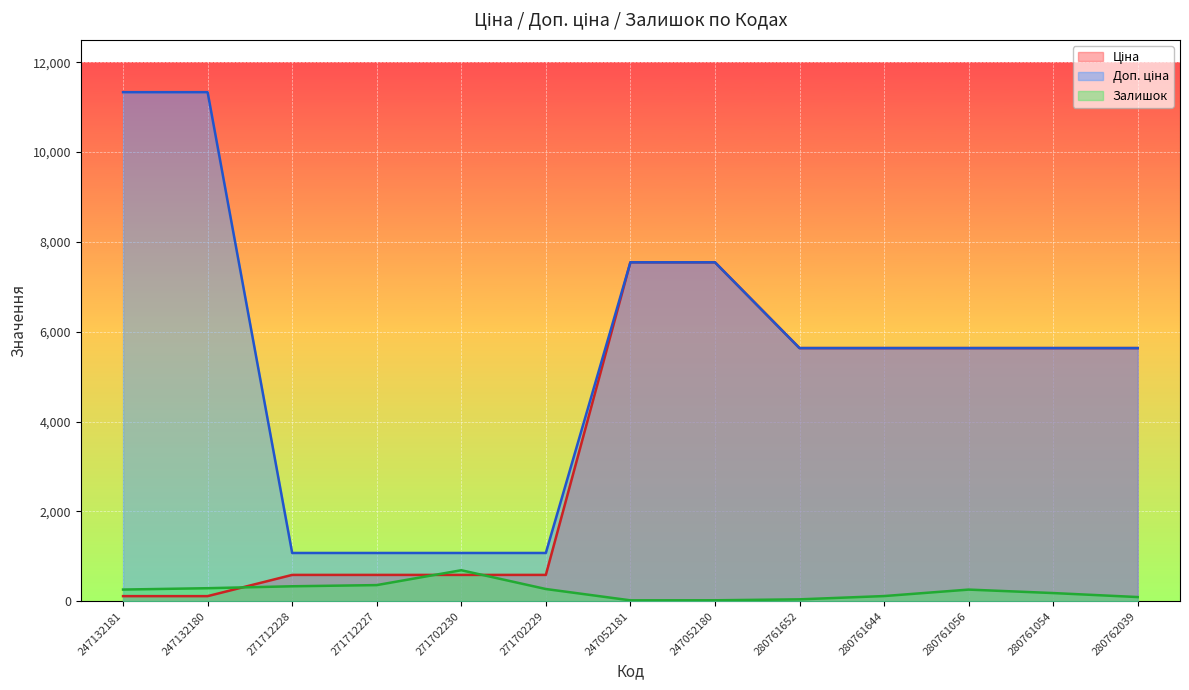

What is the label of the 10th point from the left?

280761644